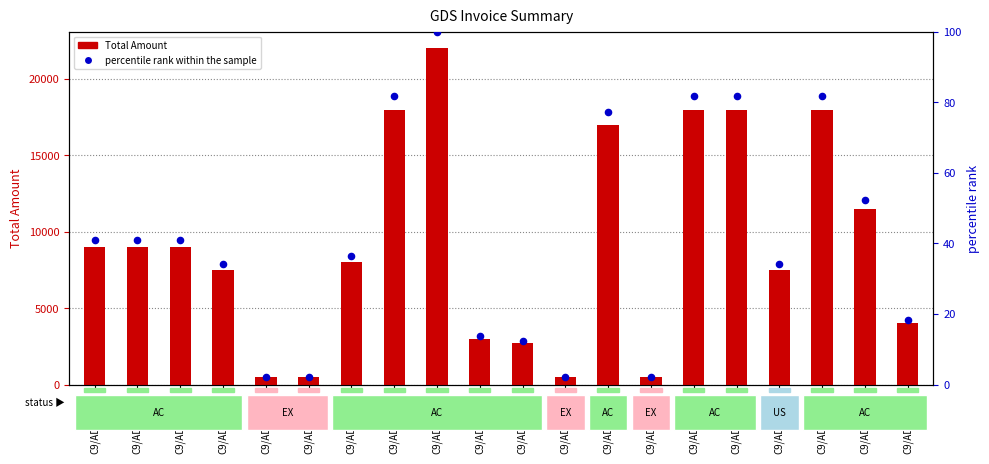

Which series contains the highest Y value?

Total Amount